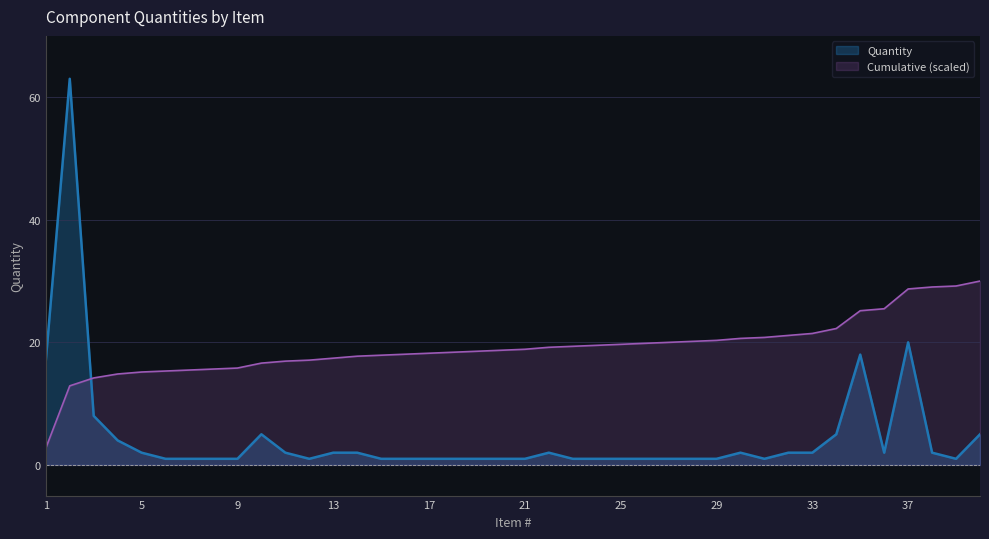

How many data points does each series have?

40